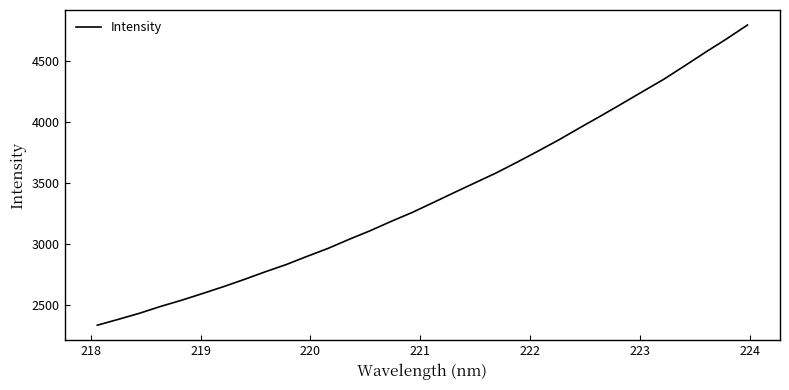

What is the difference between the maximum and minimum values?

2459.5